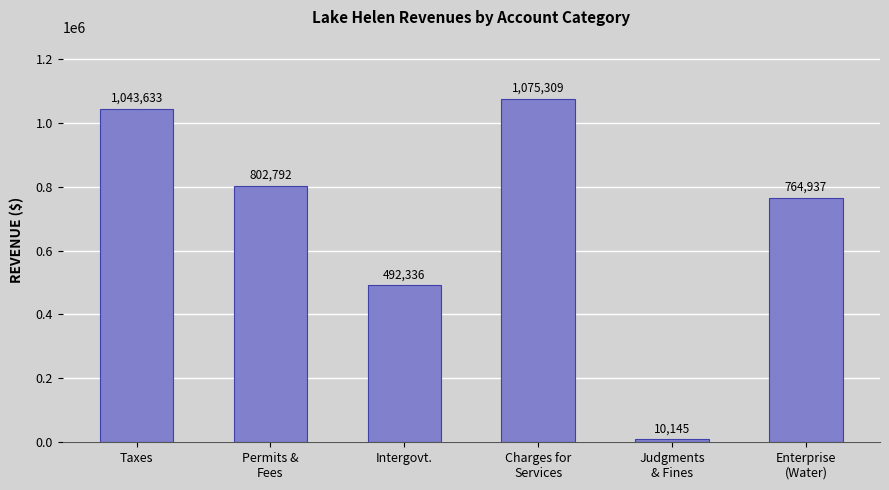

What is the ratio of the value at Enterprise
(Water) to the value at Taxes?

0.7